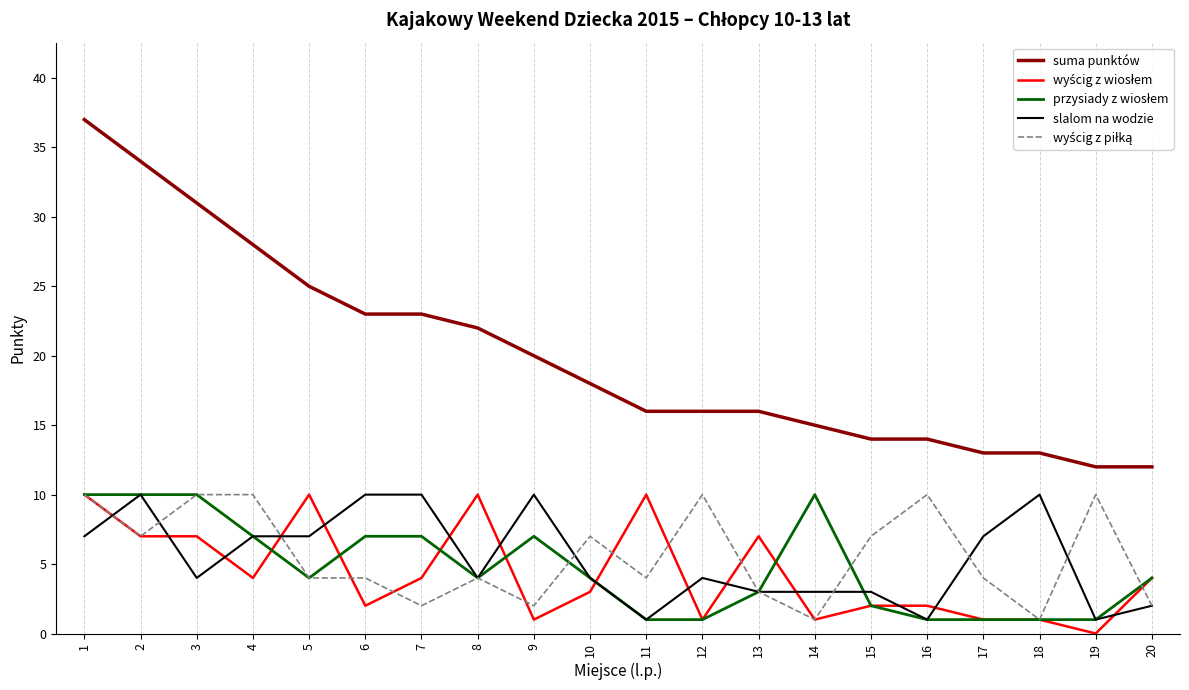

The suma punktów series shows 23 at 7. True or false?

True